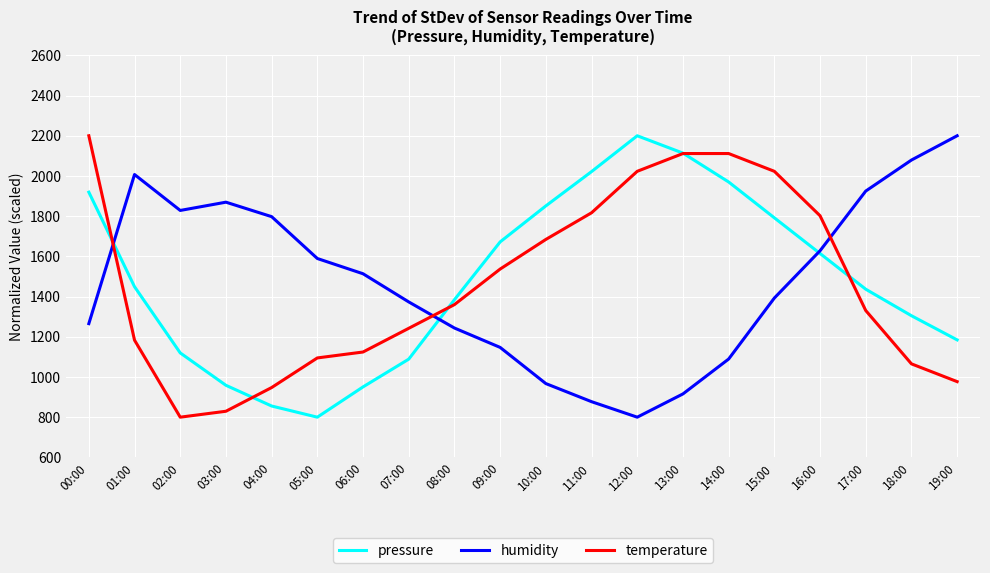

What is the sum of the pressure values at 08:00 and 05:00?

2184.3